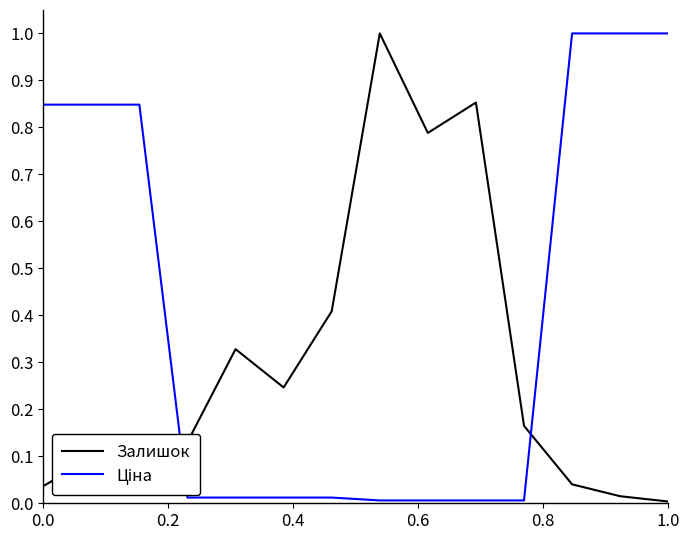

What is the highest value of the Залишок series?

1.0